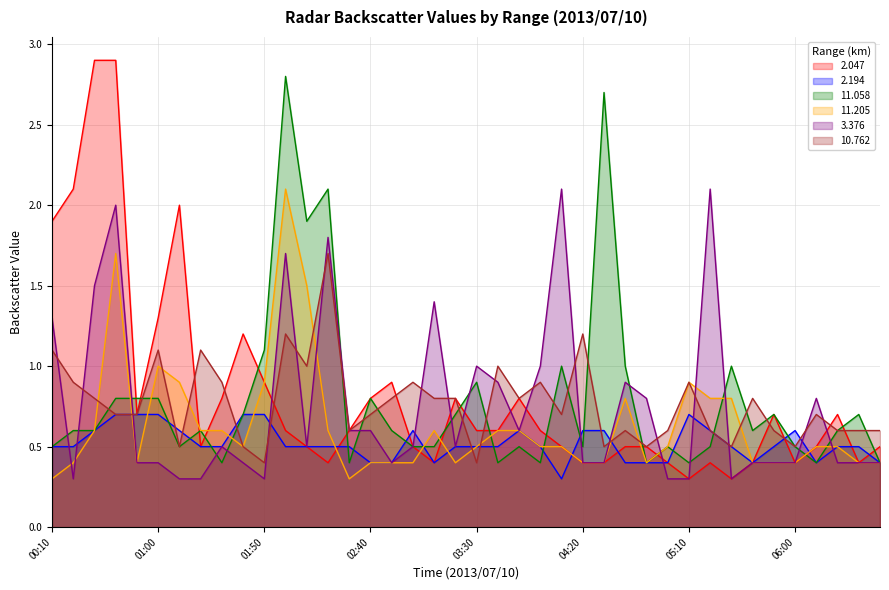

True or false: 10.762 and 2.047 intersect in this chart.

True